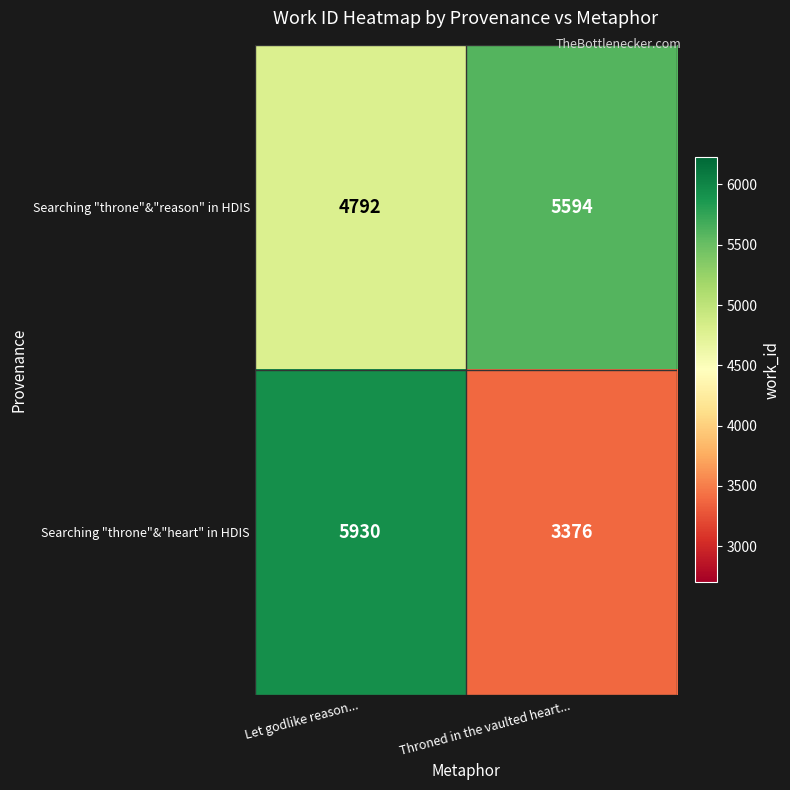

Reading left to right, list all the values displayed in this chart.

Searching "throne"&"reason" in HDIS: Let godlike reason...=4792	Throned in the vaulted heart...=5594
Searching "throne"&"heart" in HDIS: Let godlike reason...=5930	Throned in the vaulted heart...=3376